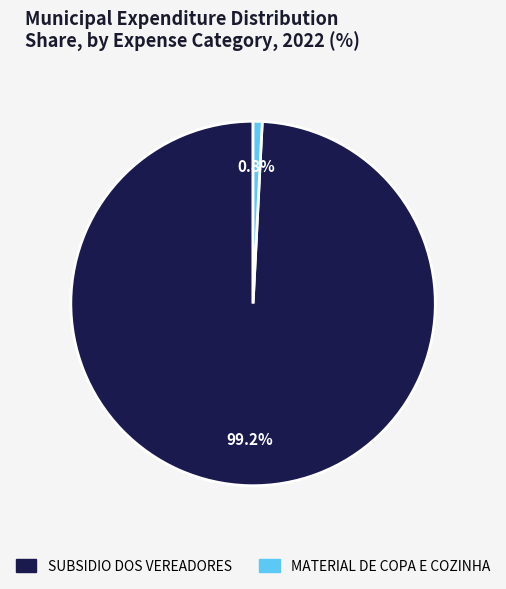

Is SUBSIDIO DOS VEREADORES the majority of the pie?

Yes